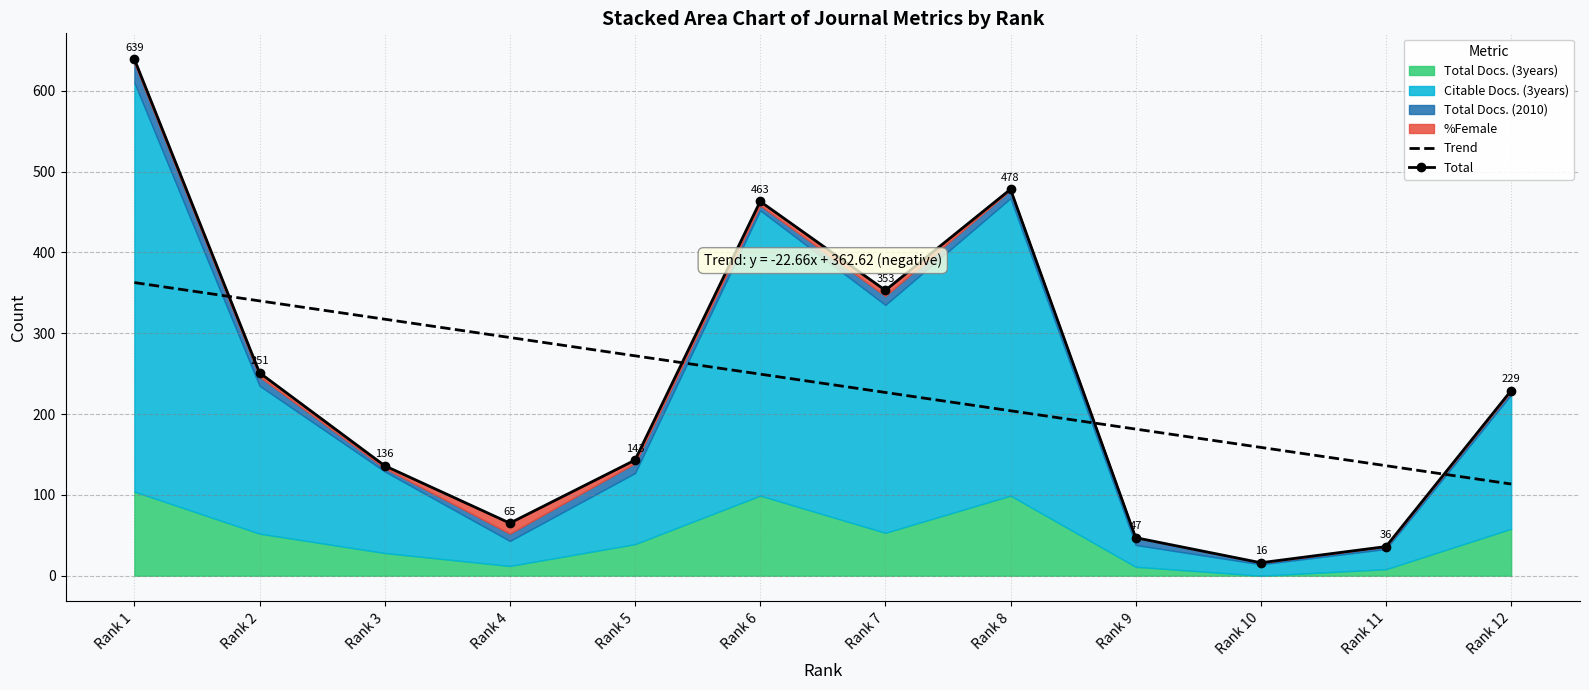

What is the value of the Trend point at the 9th from the left?

181.4